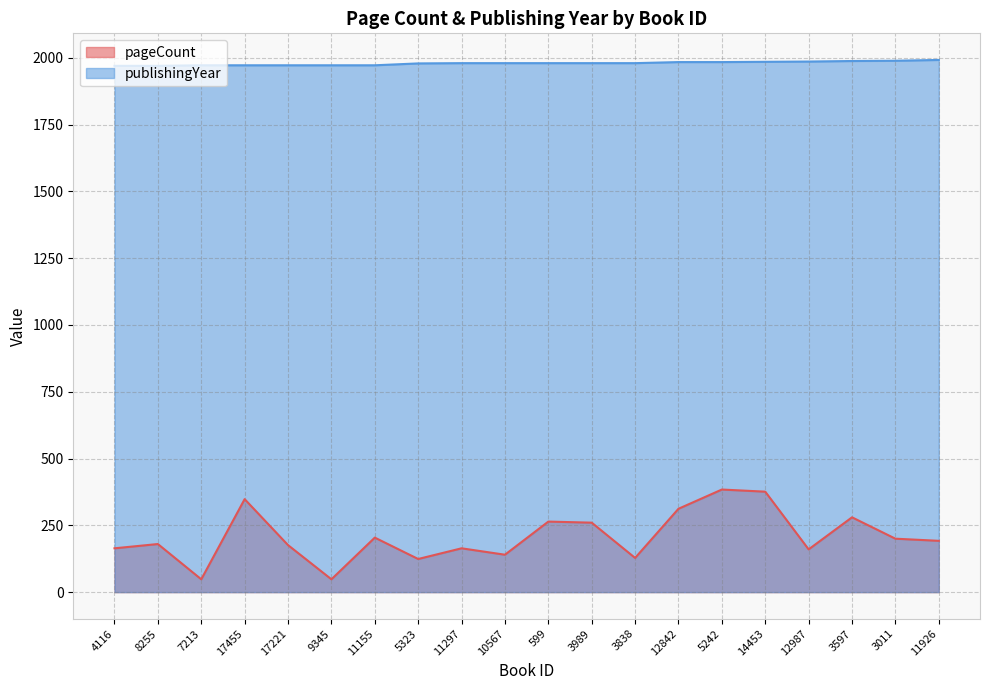

What is the label of the 12th point from the left?

3989